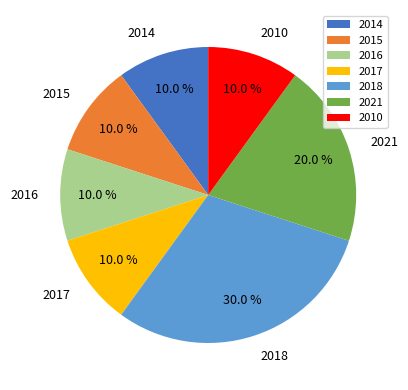

What is the ratio of the value at 2021 to the value at 2010?

2.0